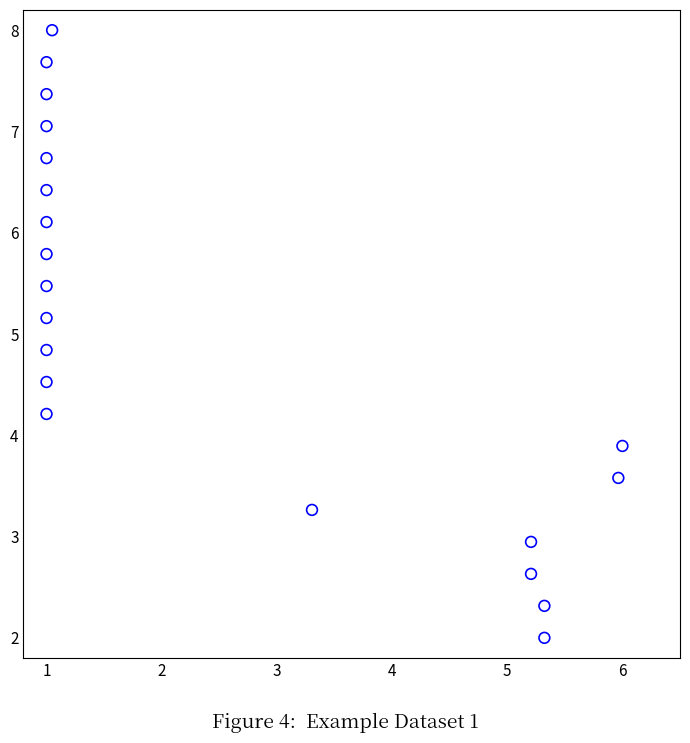

What is the range of Y values (max minus min)?

6.0